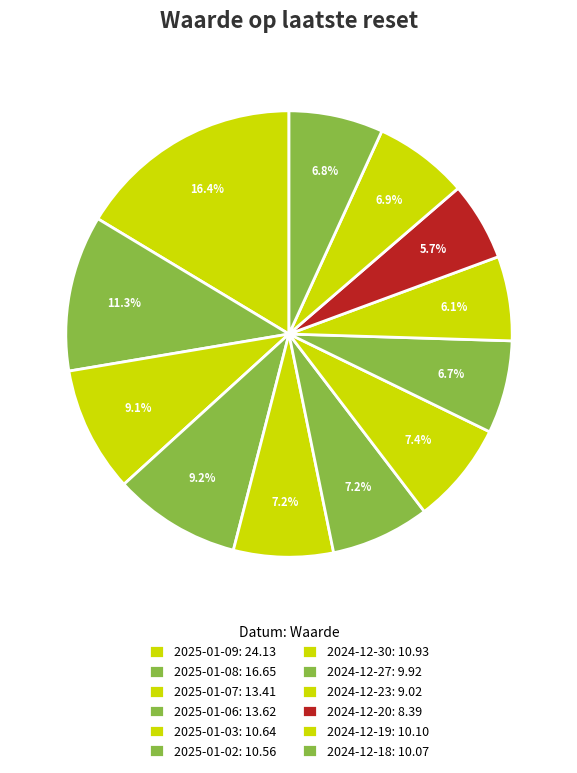

How many slices are in this pie chart?

12